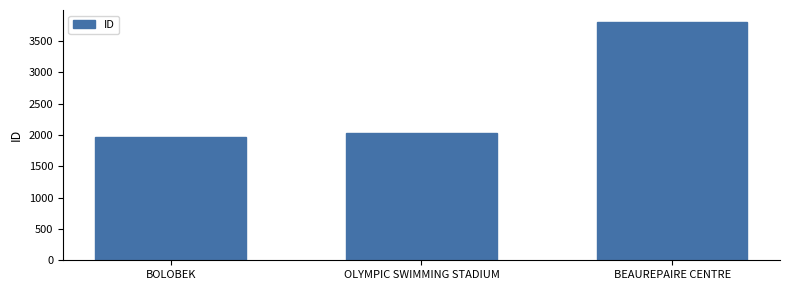

What is the sum of all values?

7813